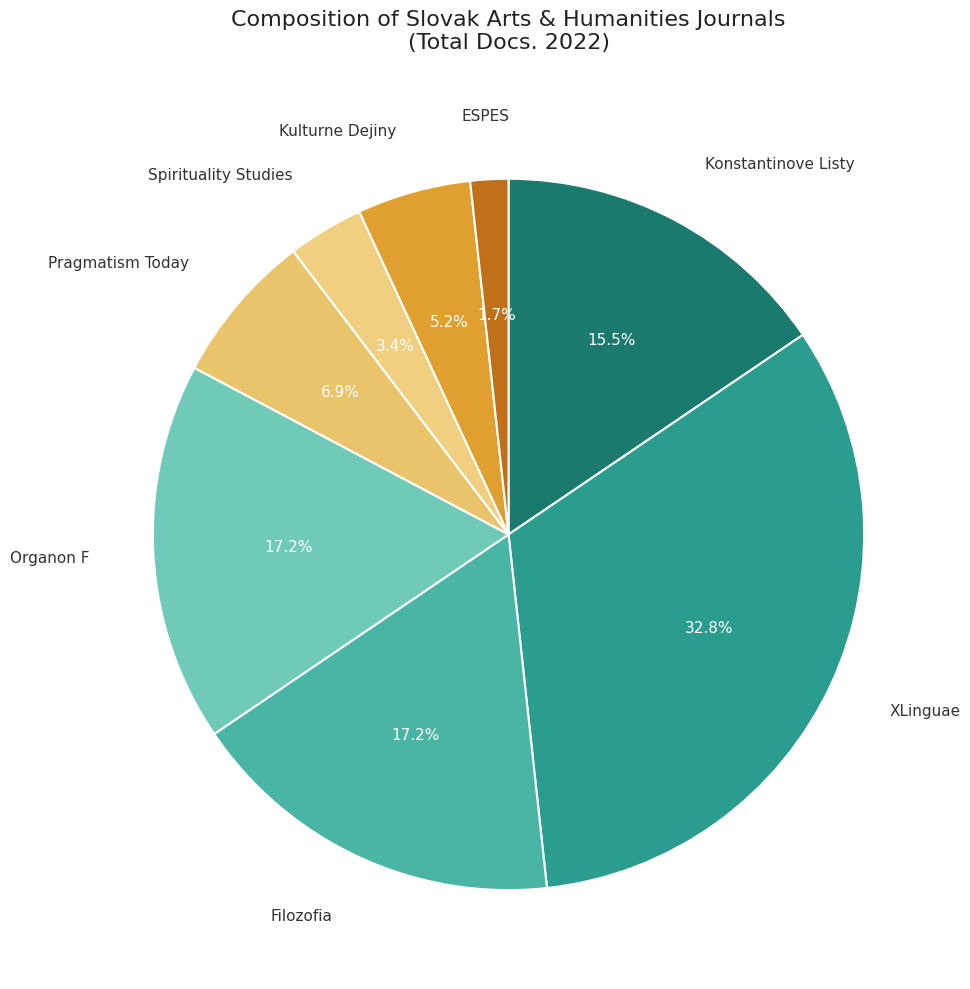

Which category has the smallest portion of the pie?

ESPES